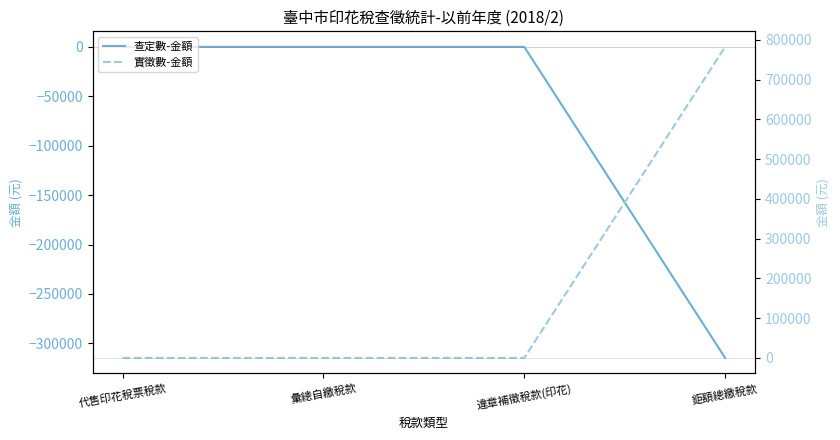

True or false: 查定數-金額 has a value of -212878 at 彙總自繳稅款.

False